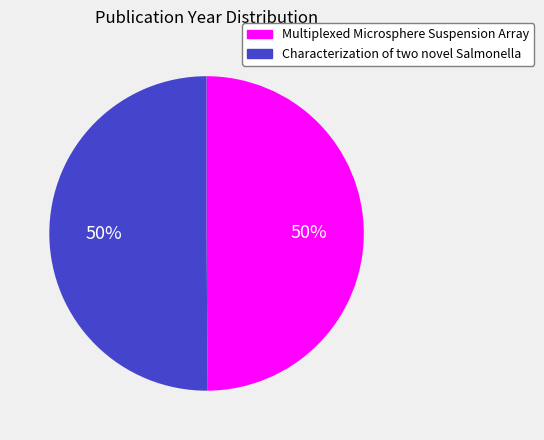

Is it true that Characterization of two novel Salmonella is 63% of the pie?

False